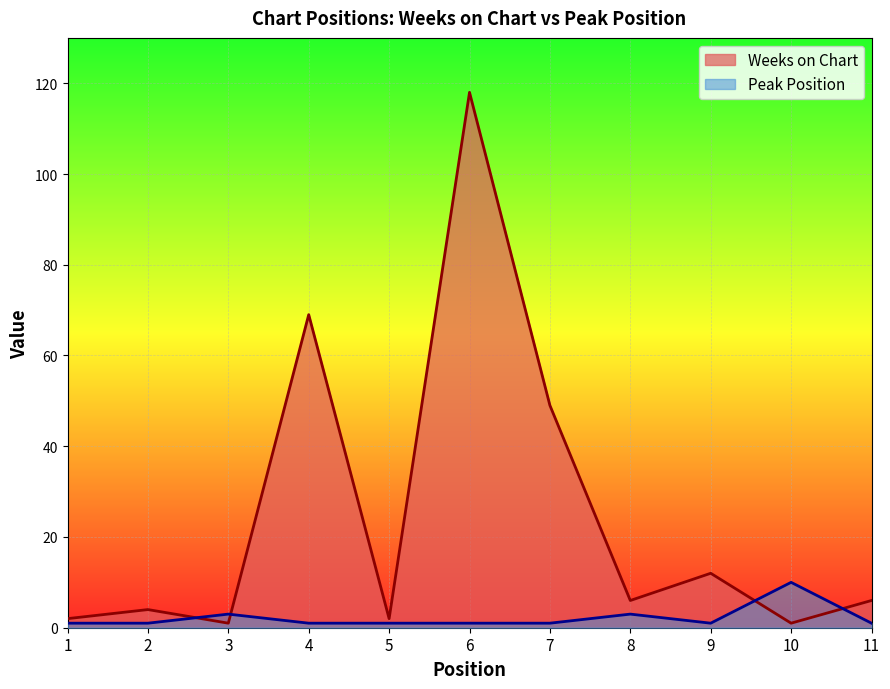

Count the number of categories in the chart.

11